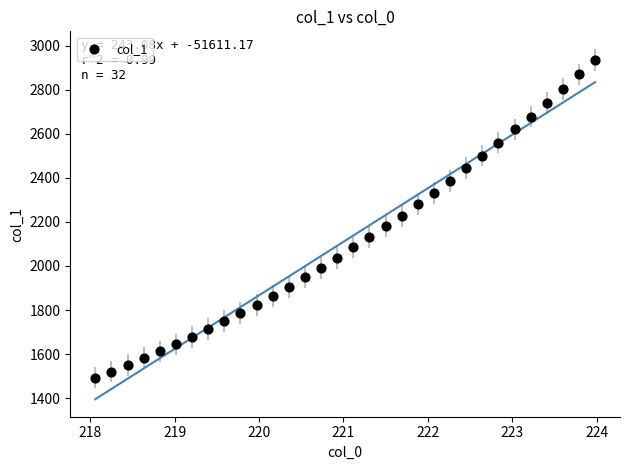

What is the range of X values (max minus min)?

5.9